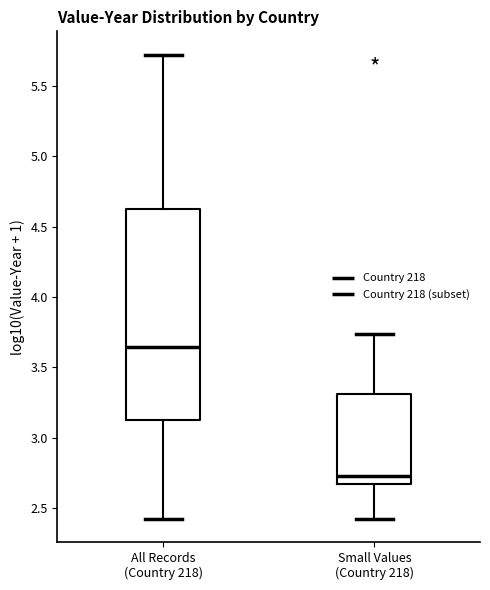

Which box has the highest median line?

All Records (Country 218)